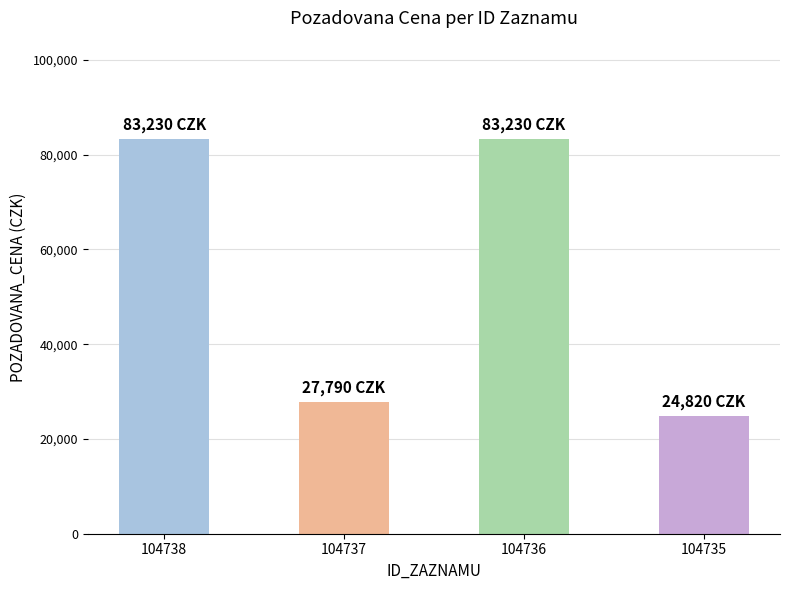

What is the change in value from 104737 to 104735?

-2970